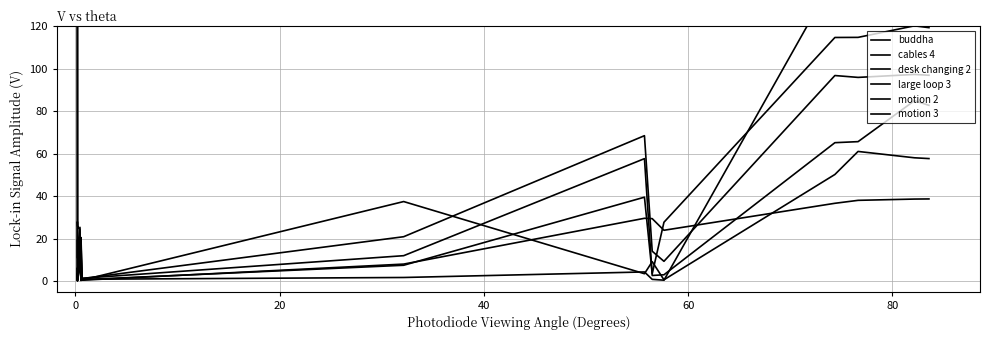

Reading right to left, list all the values displayed in this chart.

buddha: 57.7	58.1	61.0	50.2	0.6	9.1	3.4	37.4	0.4	2.6	0.2	19.6	0.1	0.2	0.2	19.0
cables 4: 38.7	38.6	38.0	36.6	23.9	29.4	29.6	8.0	0.4	17.7	0.3	25.3	0.1	200.0	6.2	0.3
desk changing 2: 82.8	85.0	65.7	65.2	2.9	2.6	57.7	11.9	1.3	2.4	1.1	8.1	0.4	0.5	3.6	2.0
large loop 3: 119.4	120.2	114.8	114.8	27.7	3.4	39.5	7.4	0.6	12.6	0.6	8.7	2.0	2.7	2.1	1.7
motion 2: 127.2	127.5	143.6	143.4	0.4	0.8	4.3	1.7	0.8	6.2	0.5	9.6	0.8	5.9	6.2	0.7
motion 3: 97.0	97.3	95.9	96.8	9.3	14.0	68.5	20.9	1.1	20.5	0.6	24.3	25.8	27.9	26.2	11.1